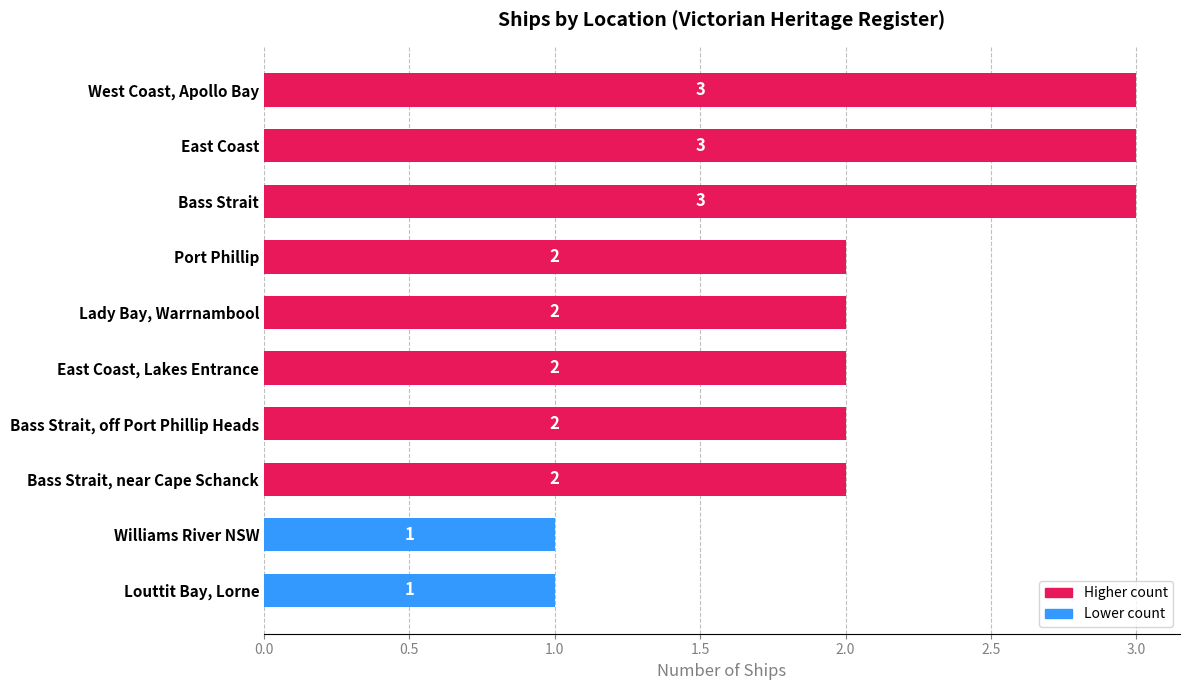

The chart shows a value of 1 at East Coast. True or false?

False